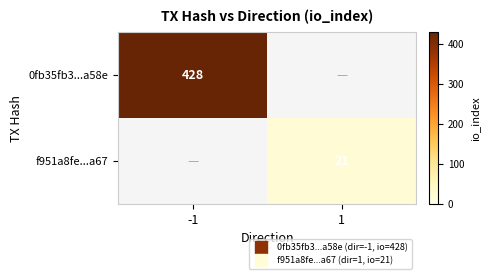

What is the approximate value of f951a8fe...a67 at 1?

21.0